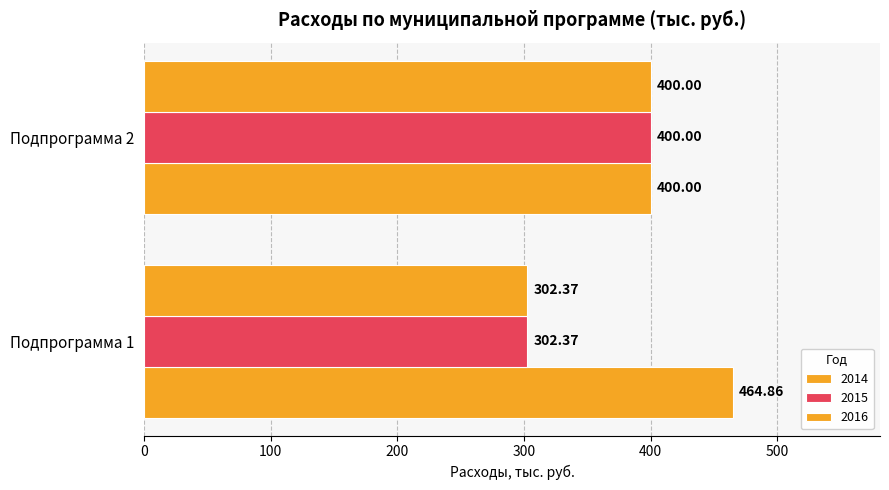

At which label does 2014 first exceed 464?

Подпрограмма 1